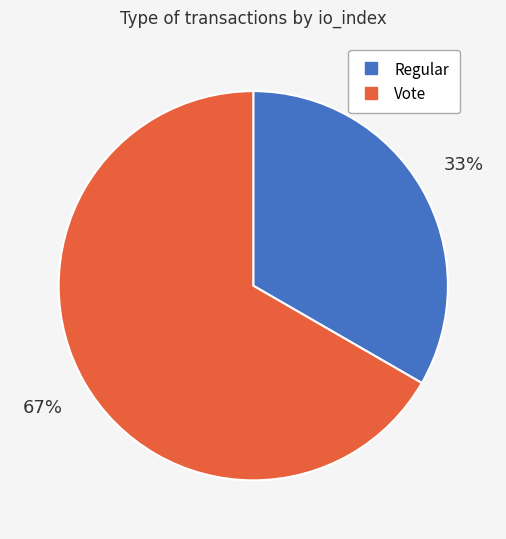

How many slices are in this pie chart?

2